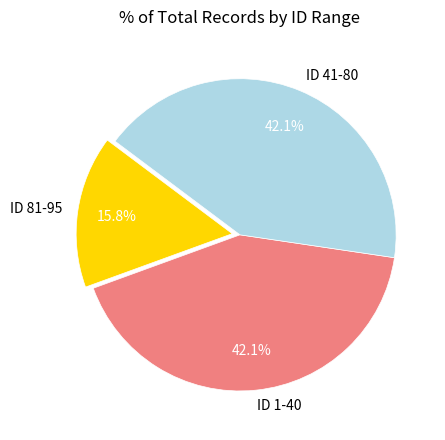

How many segments does this pie chart have?

3